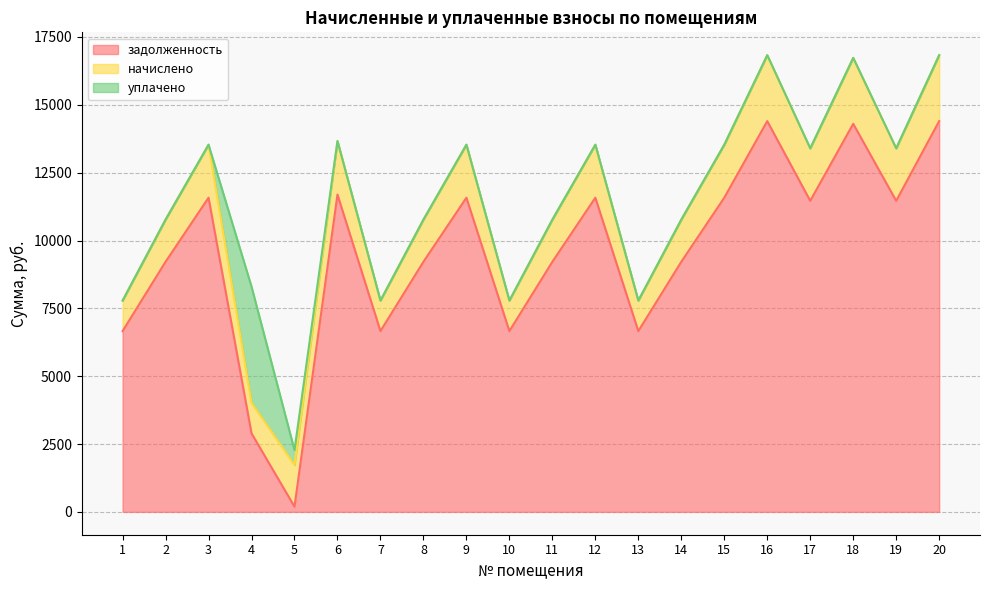

True or false: задолженность has more than 0 interior local peaks.

True